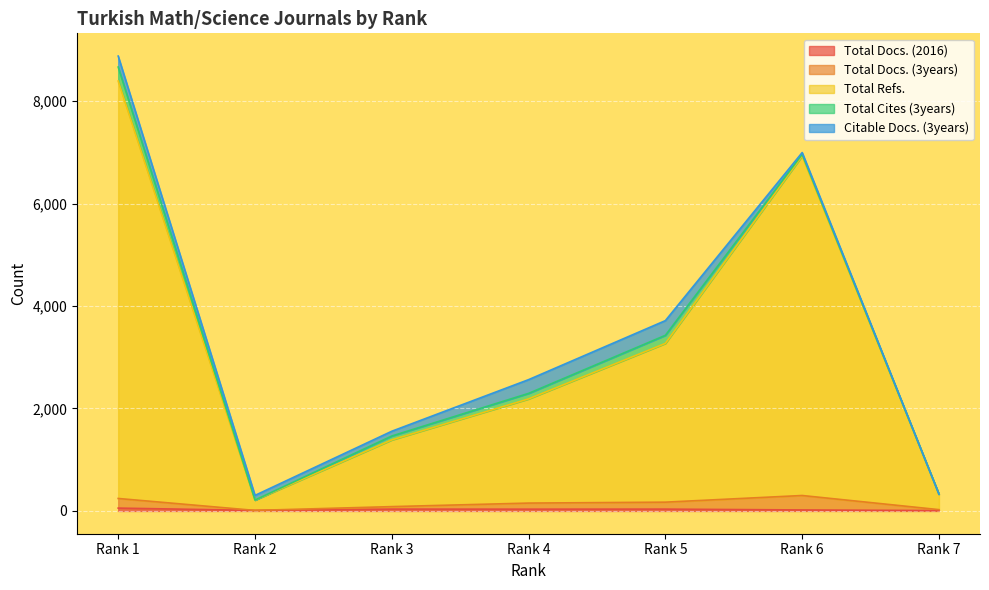

Where is the first local maximum for Total Docs. (2016)?

Rank 3